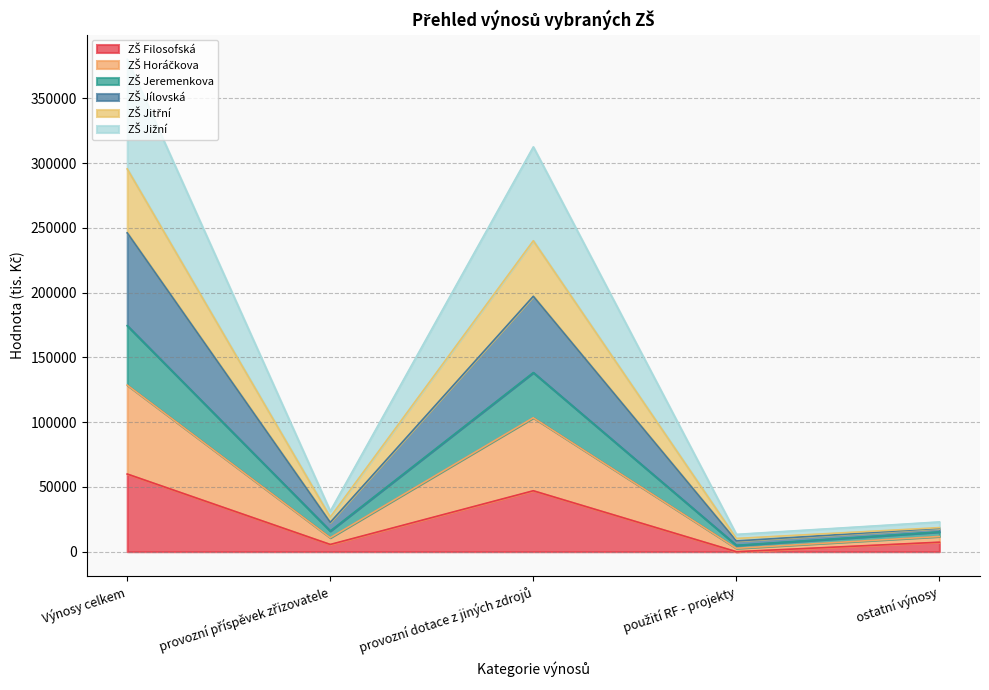

At which category is the sum across all series the highest?

Výnosy celkem